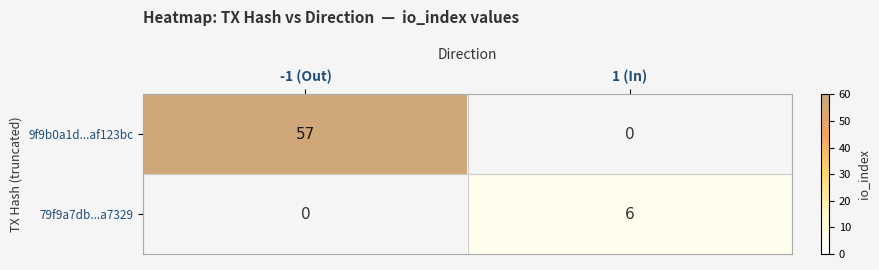

What is the average value of the 79f9a7db...a7329 series?

3